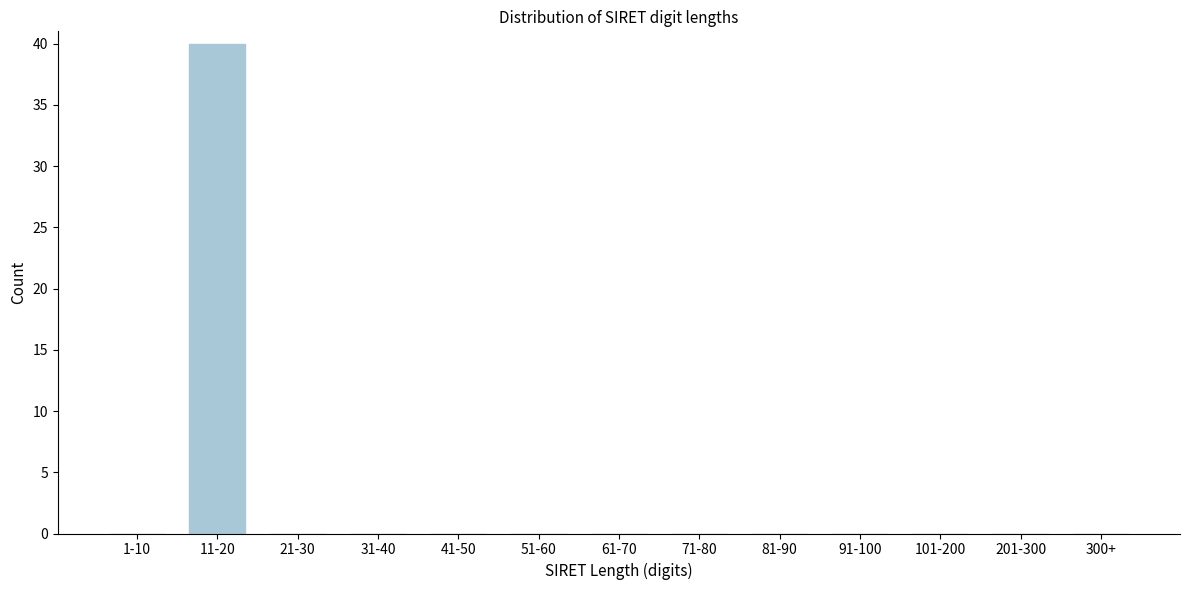

Reading left to right, transcribe all the data shown in this chart.

1-10=0	11-20=40	21-30=0	31-40=0	41-50=0	51-60=0	61-70=0	71-80=0	81-90=0	91-100=0	101-200=0	201-300=0	300+=0